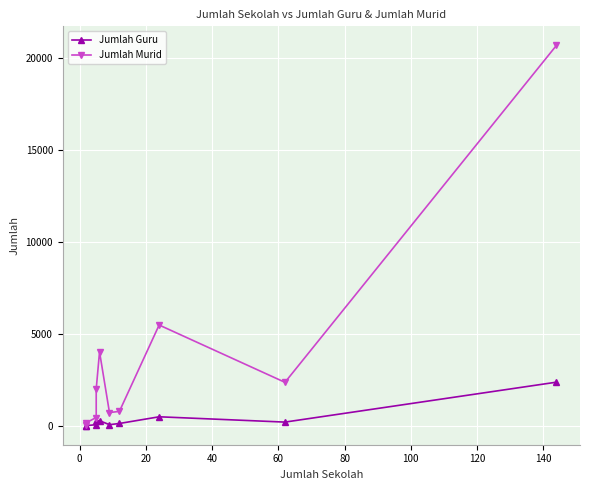

True or false: Jumlah Murid and Jumlah Guru cross at least once.

False